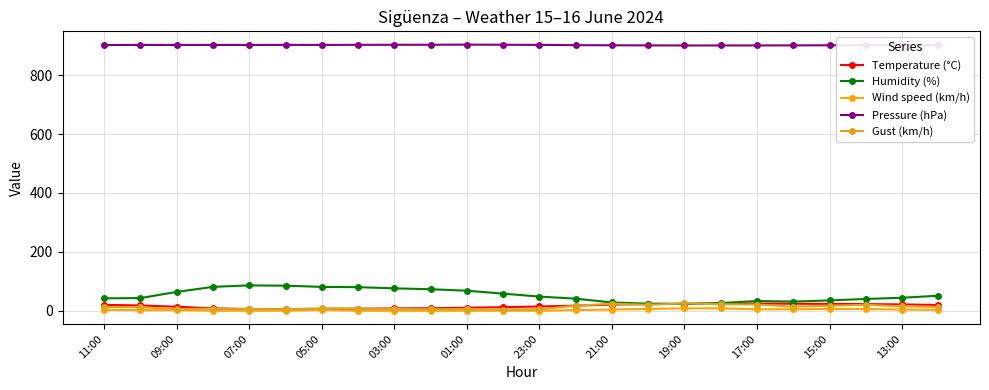

What is the average value of the Gust (km/h) series?

12.4